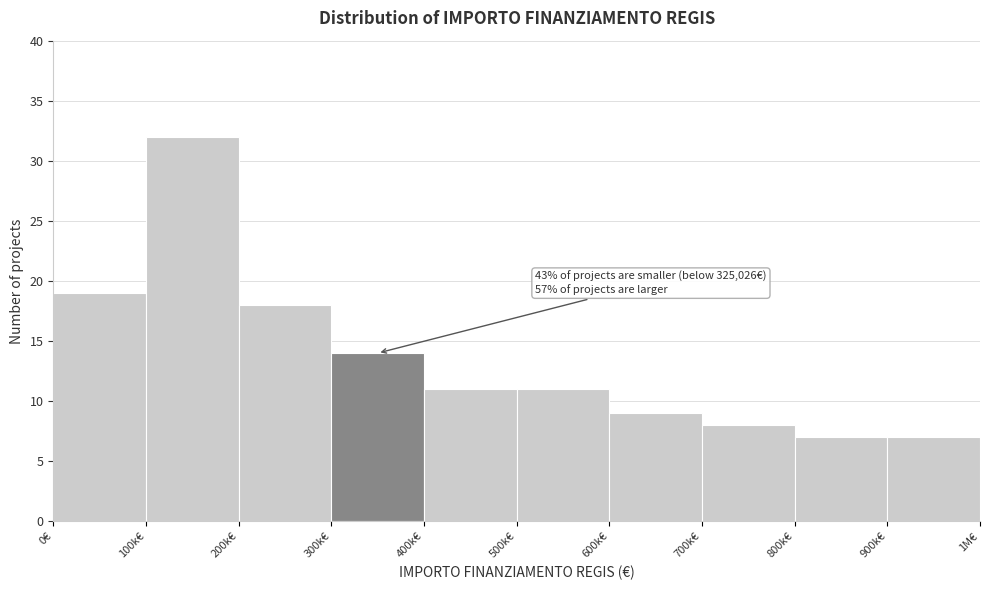

Reading left to right, extract all data points from this chart.

0€=19	100k€=32	200k€=18	300k€=14	400k€=11	500k€=11	600k€=9	700k€=8	800k€=7	900k€=7